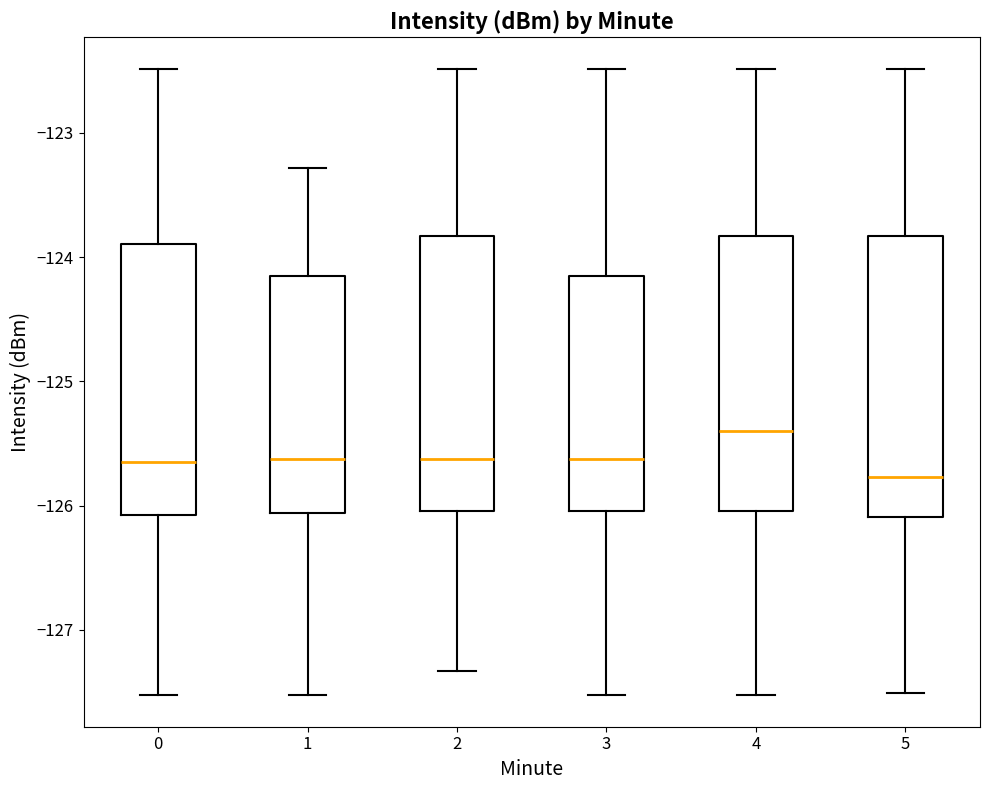

Which box has the highest median line?

4